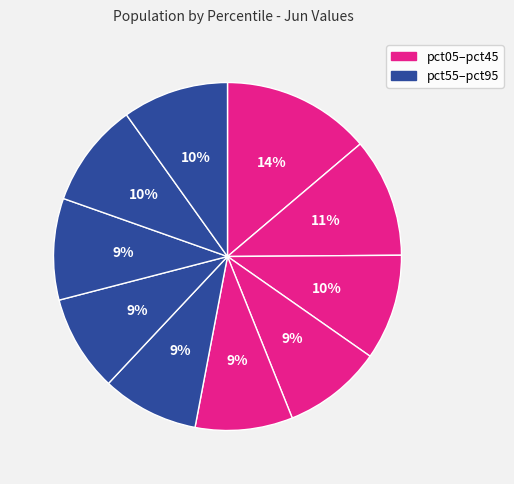

Rank the categories by value from highest to lowest.

pct05, pct15, pct95, pct25, pct85, pct75, pct35, pct45, pct55, pct65